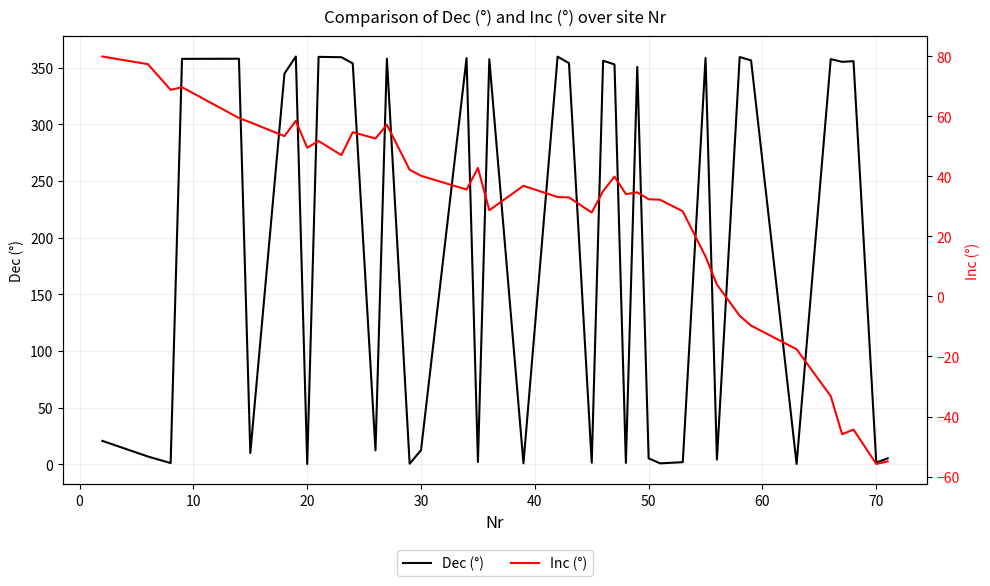

The Dec (°) series shows 12.4 at 30. True or false?

True